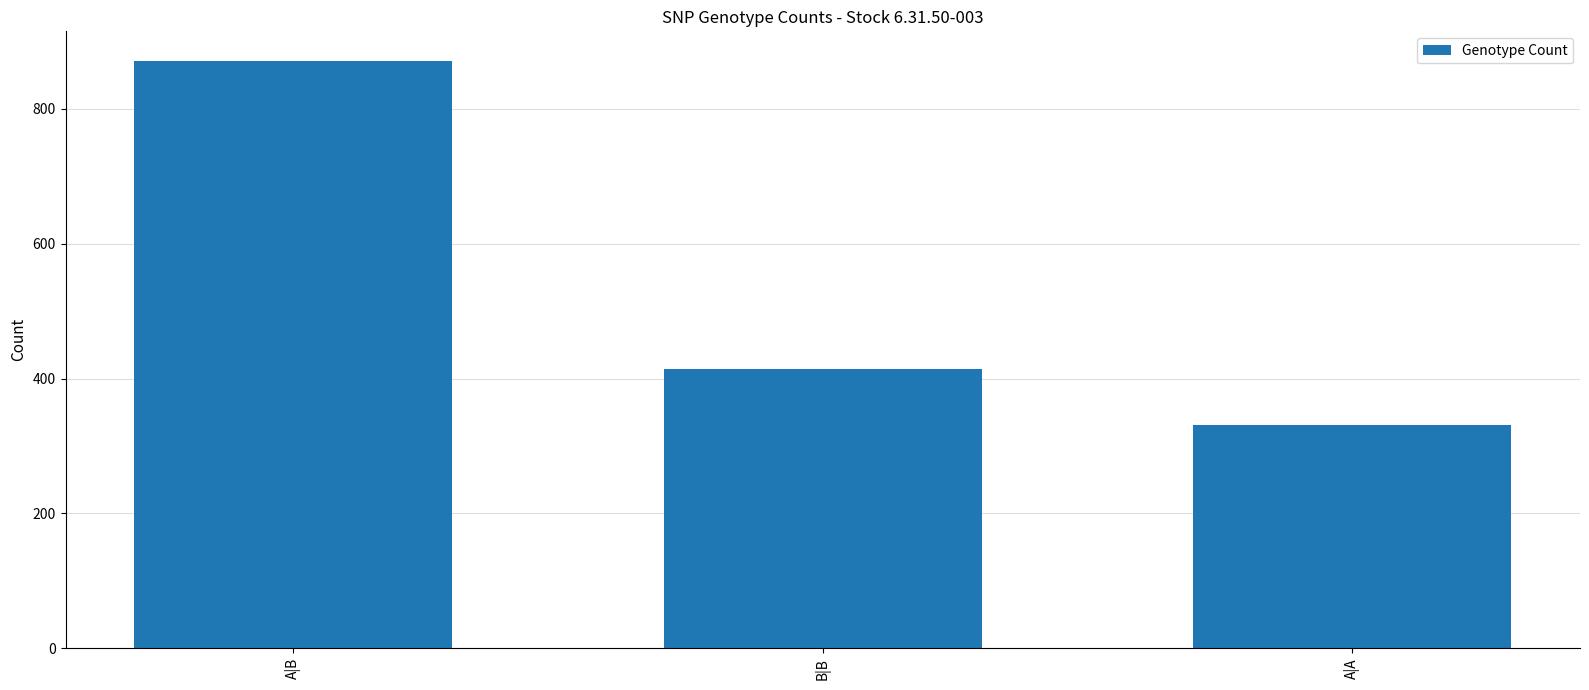

Which has a higher value, A|B or B|B?

A|B